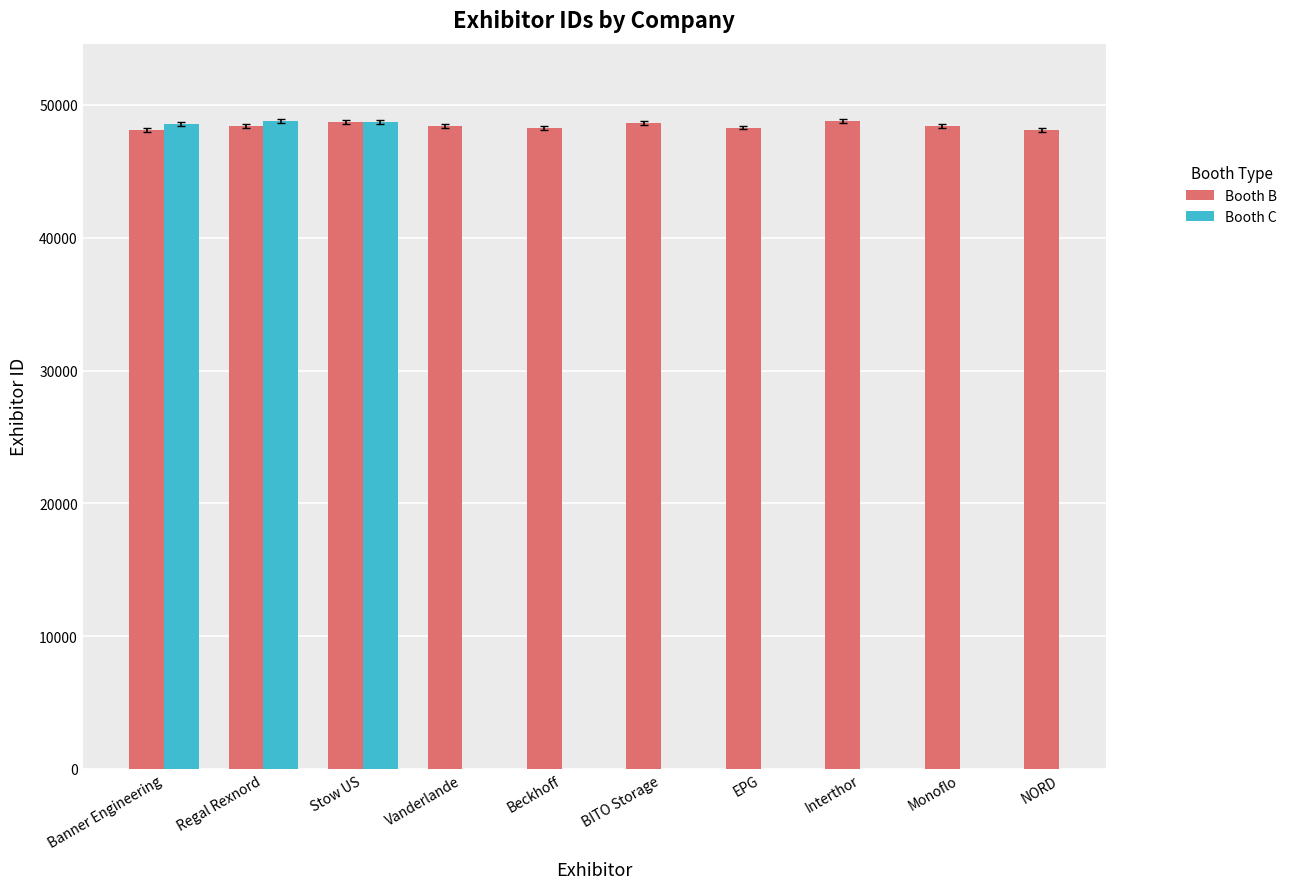

At which label does Booth C reach its minimum?

Banner Engineering